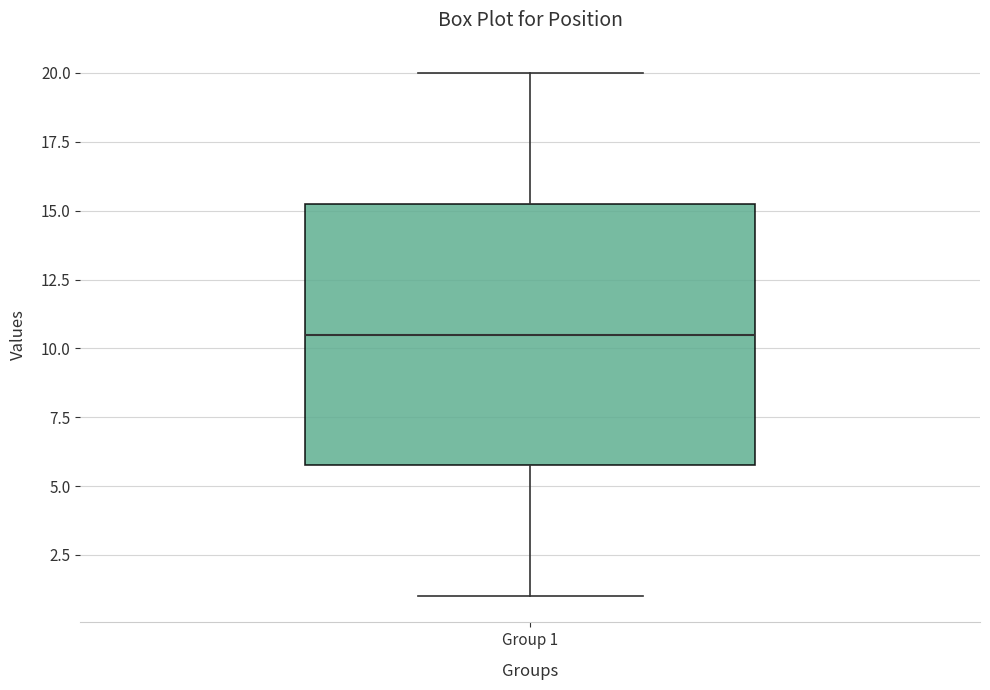

Where does the median line of the box for Group 1 sit on the y-axis? The values are not printed on the chart, so give them approximately, as read against the axis.

10.5